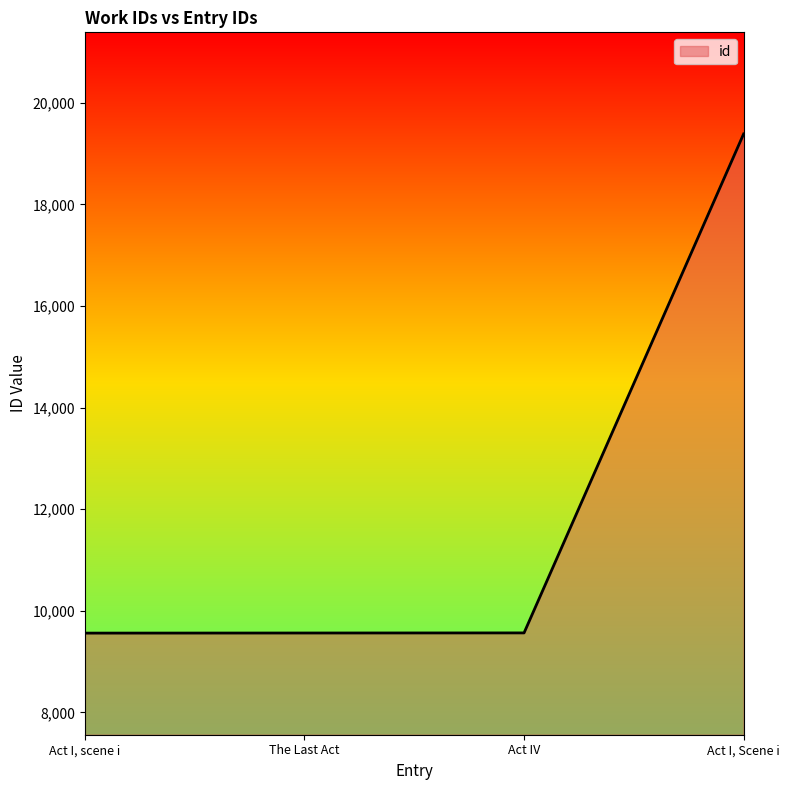

What is the minimum value shown in the chart?

9560